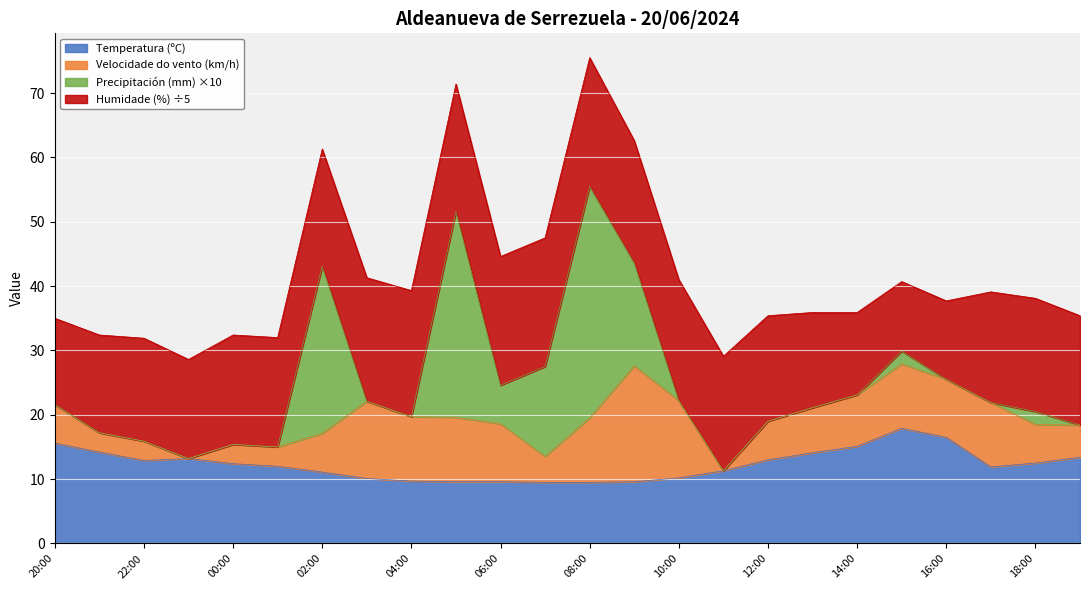

The Temperatura (ºC) series shows 12.9 at 22:00. True or false?

True